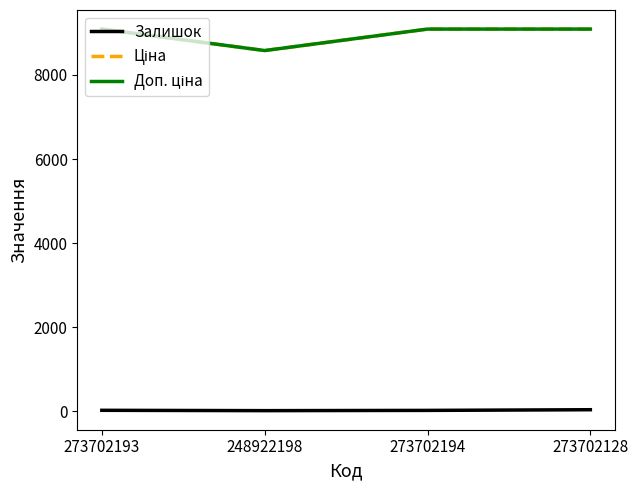

What is the approximate value of Доп. ціна at 273702193?

9092.0